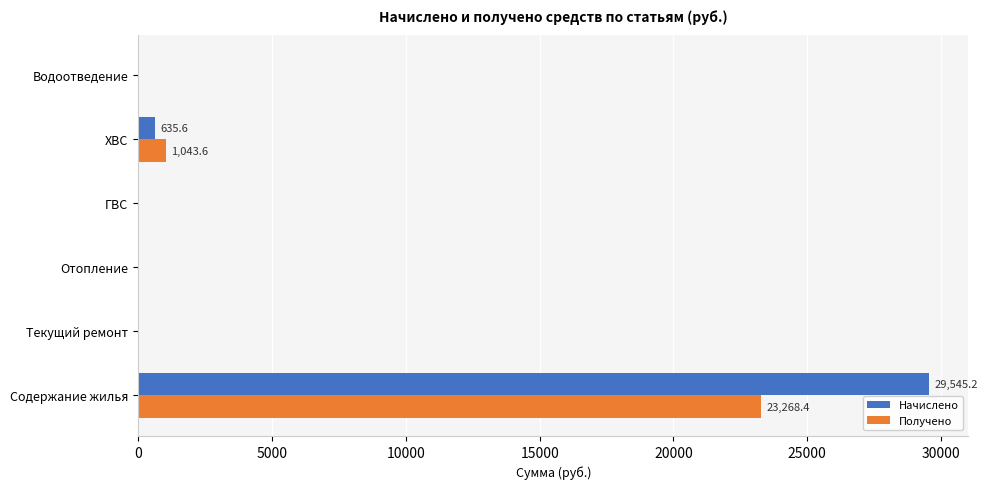

Which category has the highest value in the Начислено series?

Содержание жилья